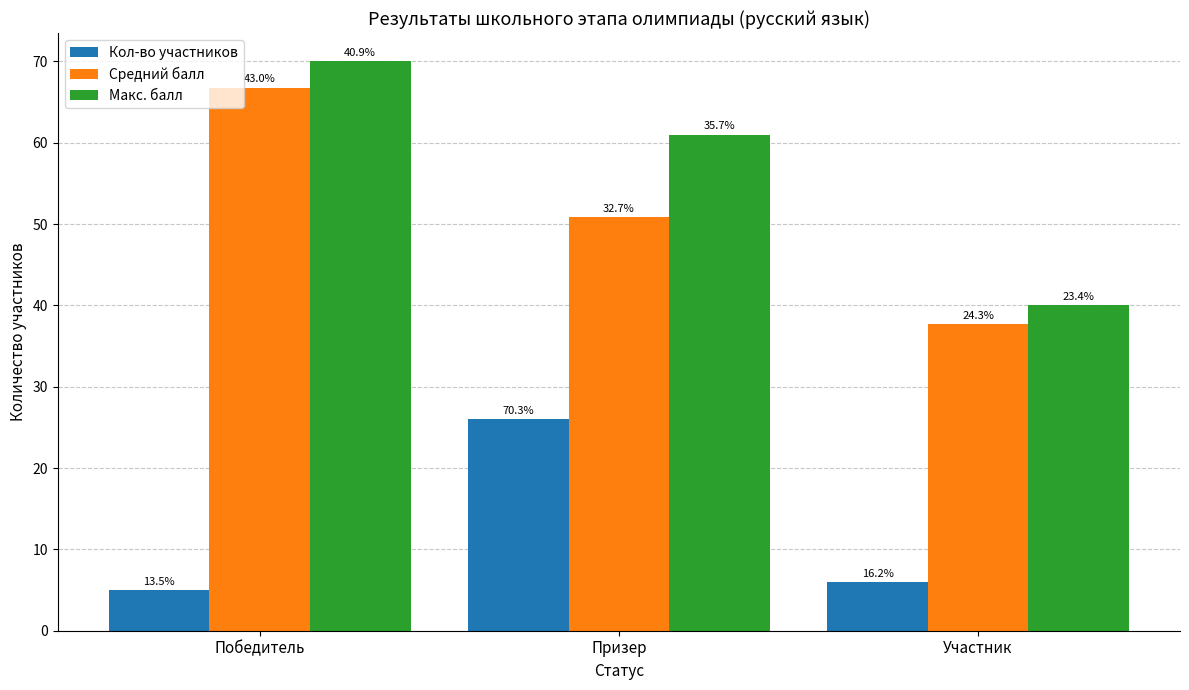

Which label corresponds to the largest value in the chart?

Победитель